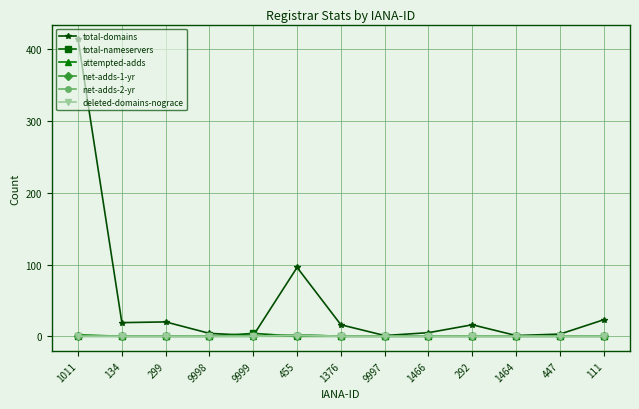

The attempted-adds series shows 2 at 1011. True or false?

True